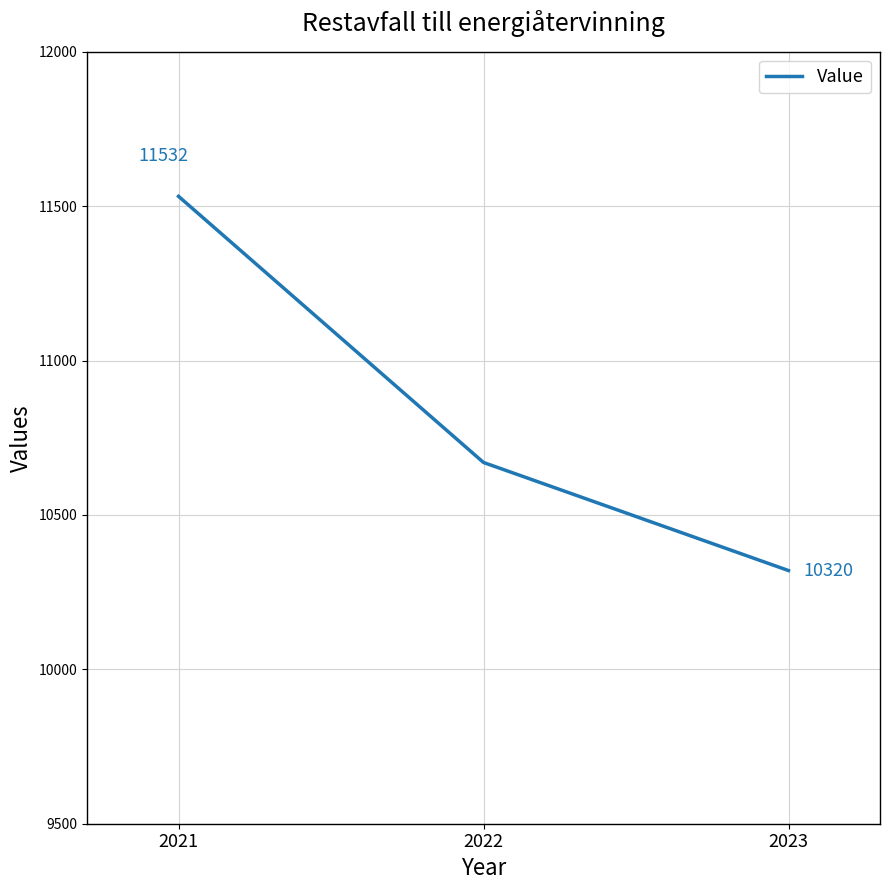

Which label corresponds to the smallest value in the chart?

2023